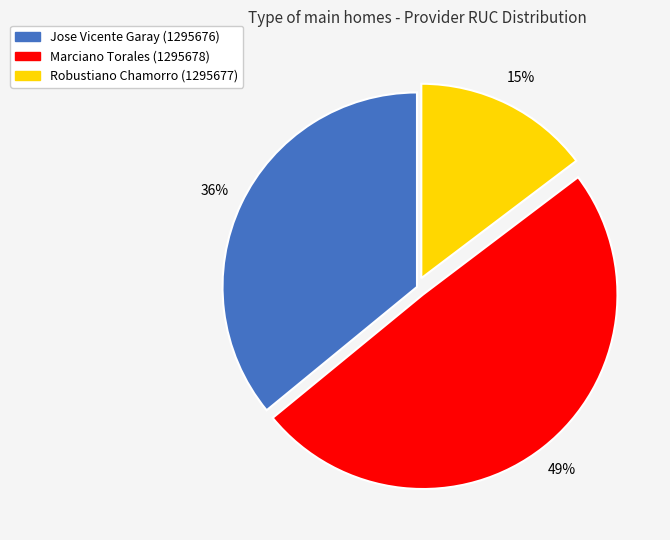

To the nearest percent, what is the average slice percentage?

33%